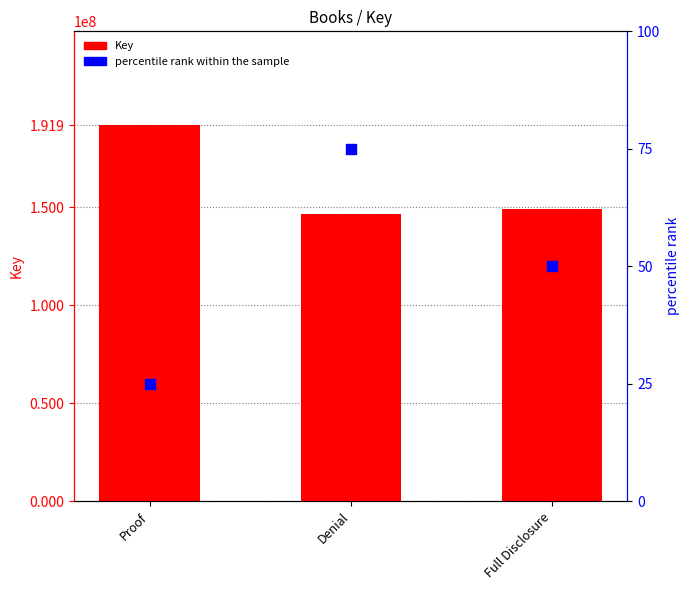

At which category is the sum across all series the highest?

Proof